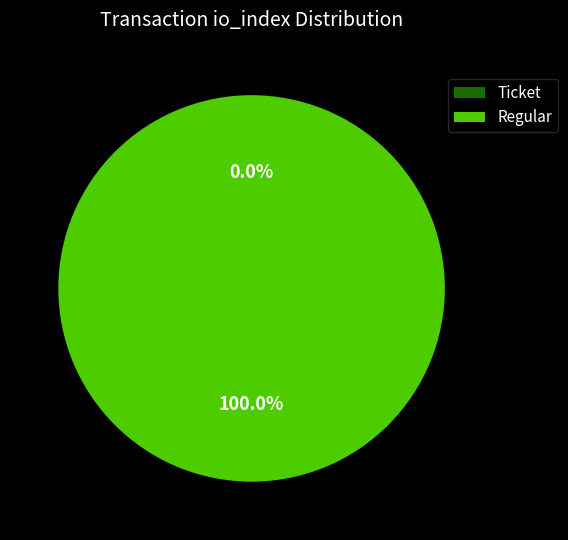

The Ticket slice represents 0% of the pie. True or false?

True